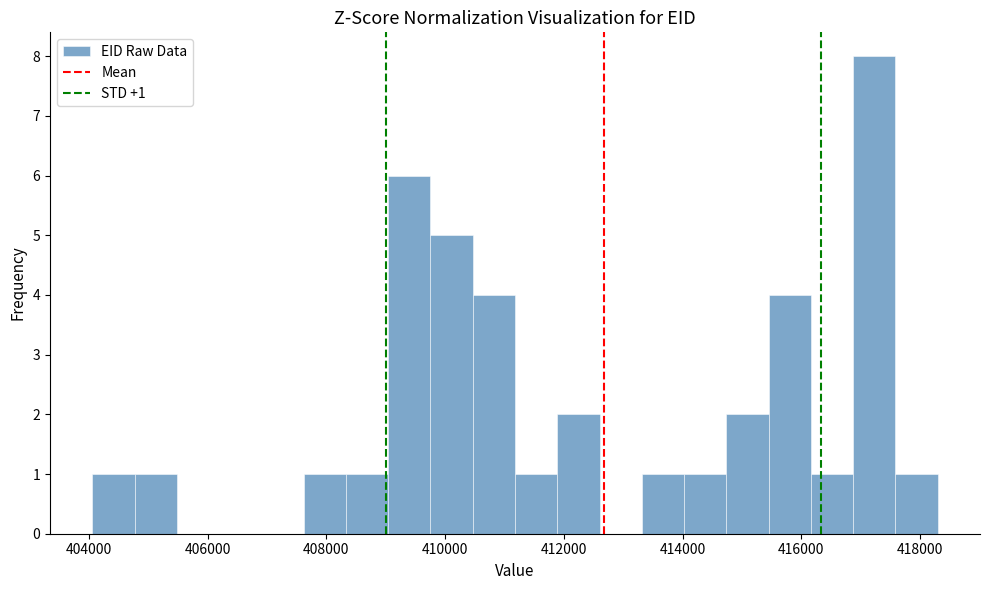

Around what value on the x-axis is the tallest bar? Give the approximate position of its centre, as read against the axis.

417200